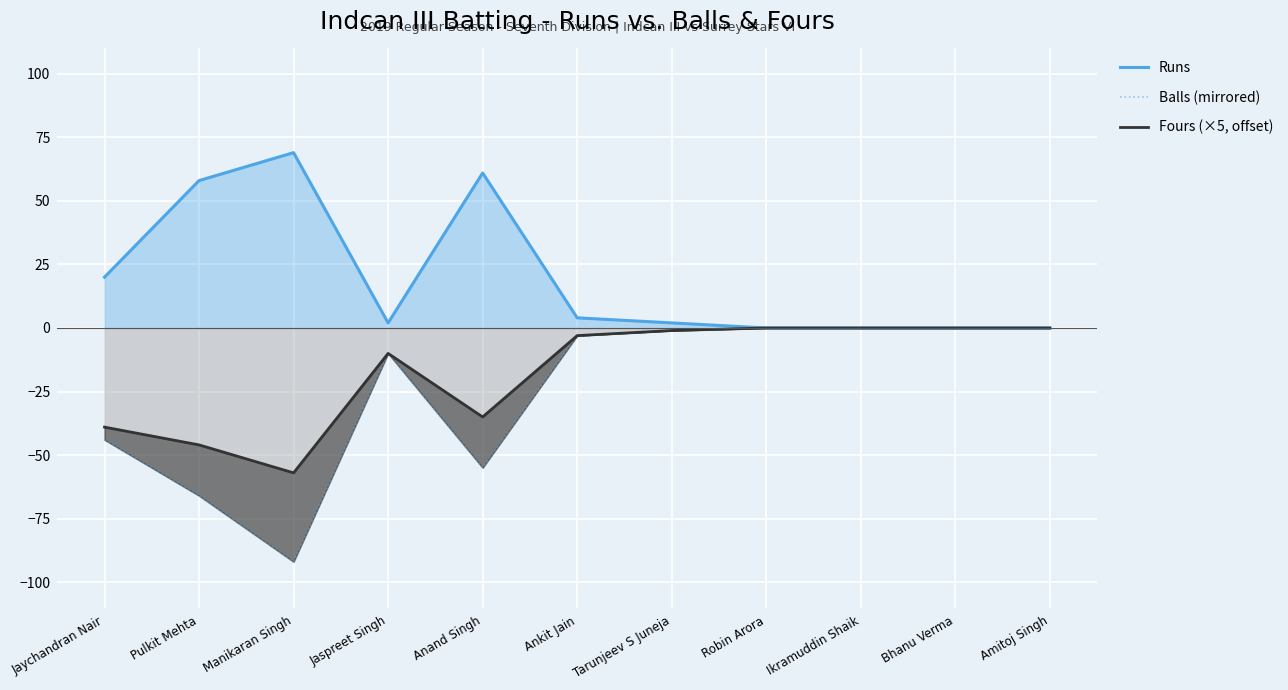

How many interior local peaks does the Balls (mirrored) series have?

1